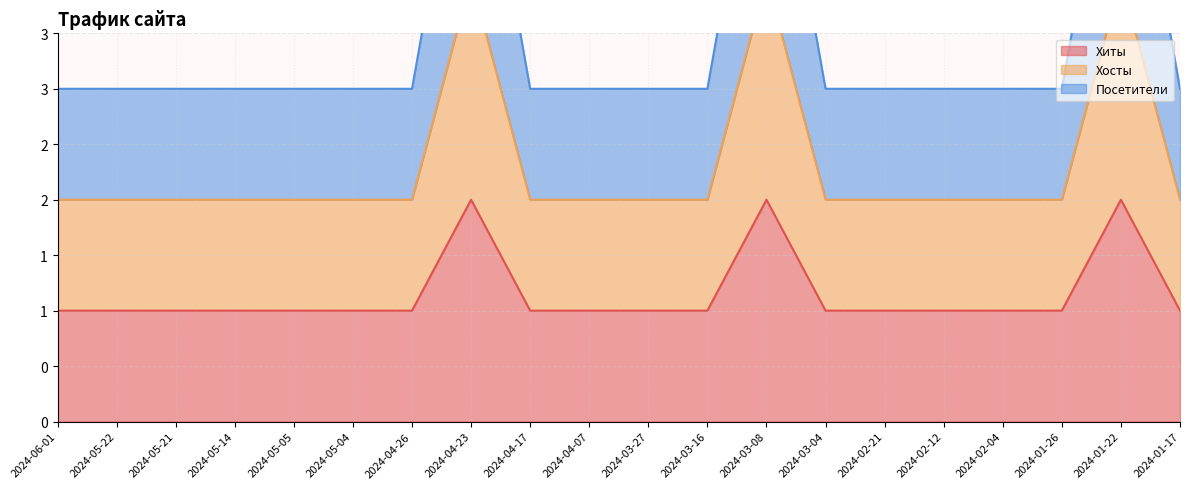

Which category has the lowest value across all series?

2024-06-01